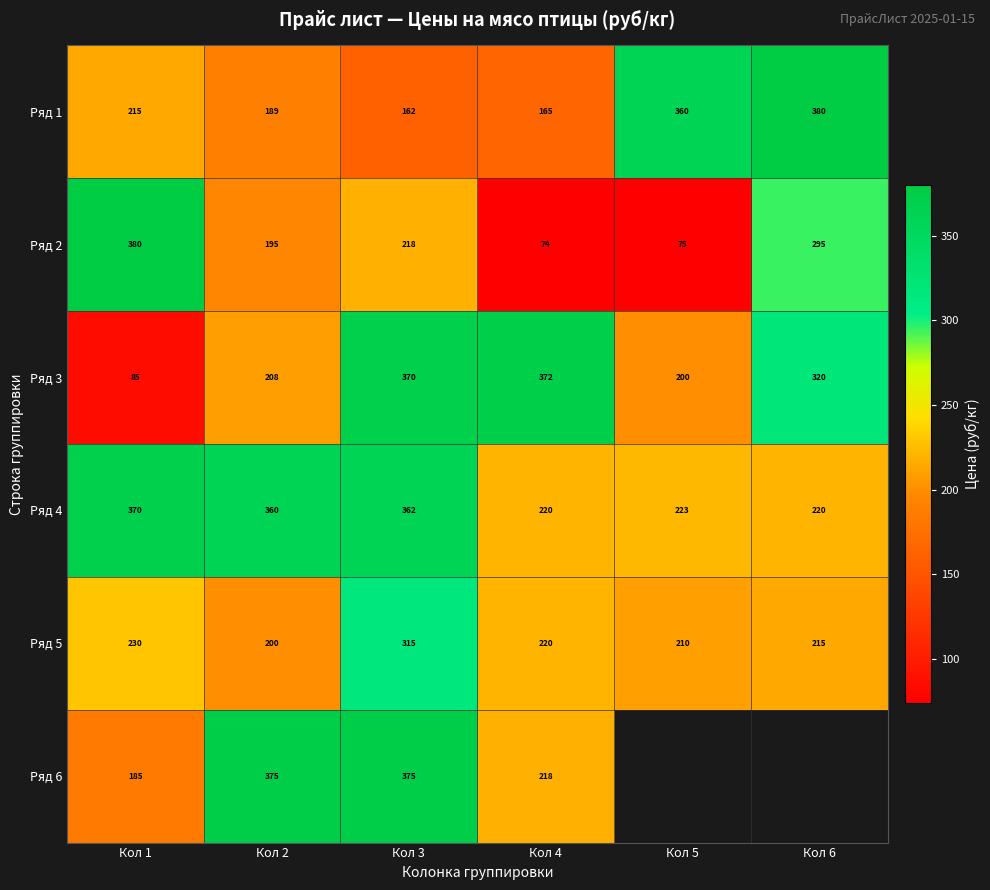

Between Кол 2 and Кол 3, which series saw the biggest shift?

Ряд 3